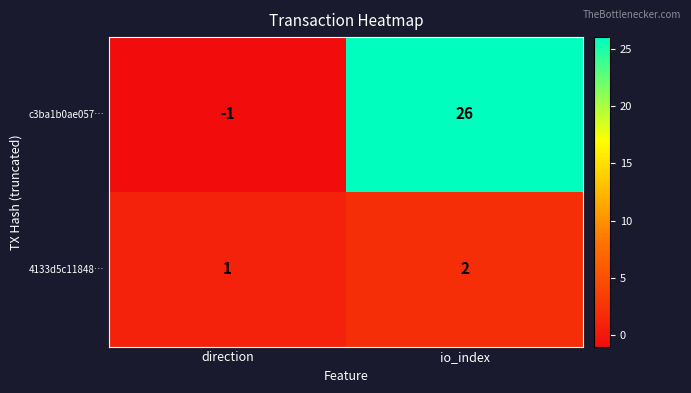

How many categories are shown in the chart?

2